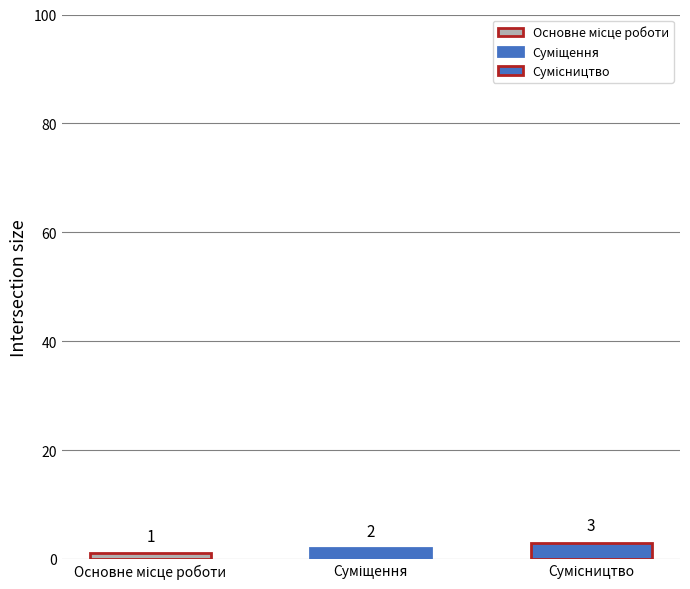

Is it true that the value at Сумісництво is 3?

True